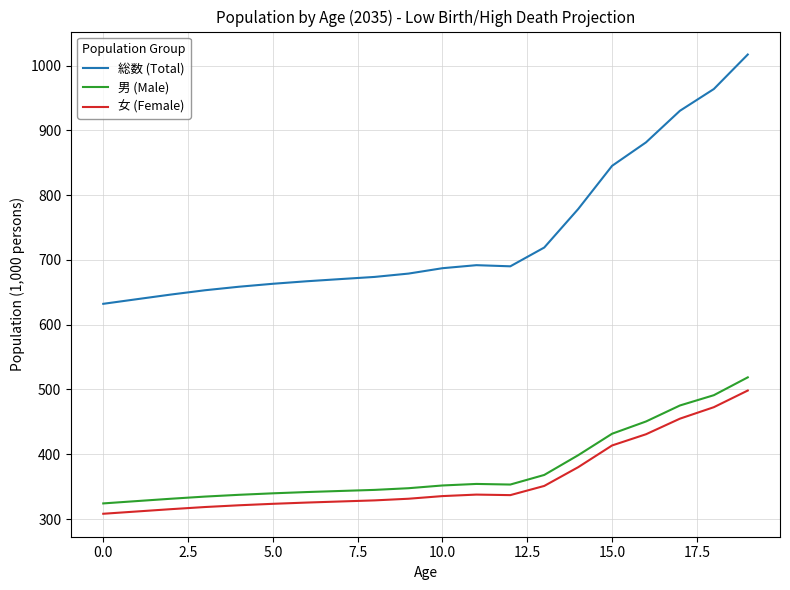

What is the difference between the maximum and minimum values in the 男 (Male) series?

194.6